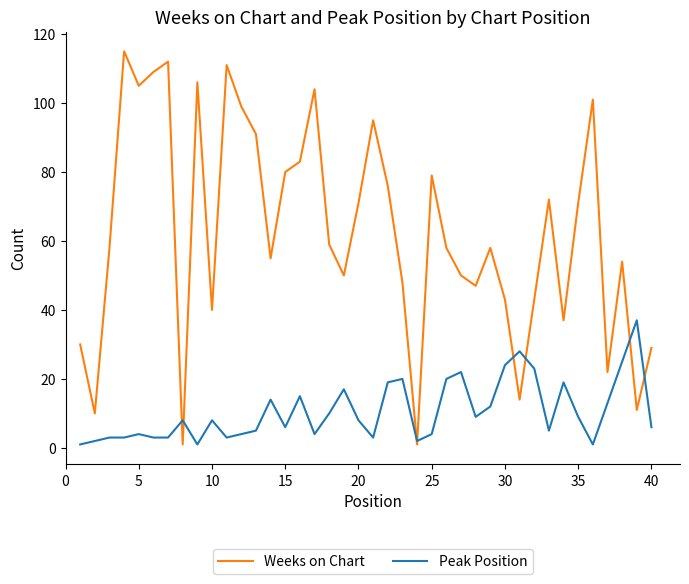

Which series has the largest total across all categories?

Weeks on Chart